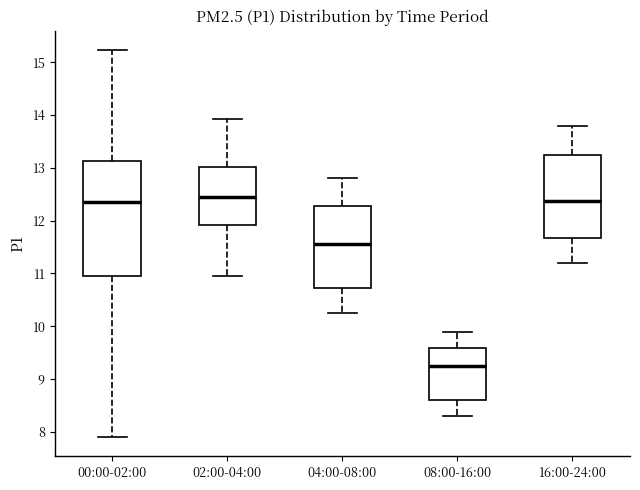

Where does the median line of the box for 16:00-24:00 sit on the y-axis? The values are not printed on the chart, so give them approximately, as read against the axis.

12.4